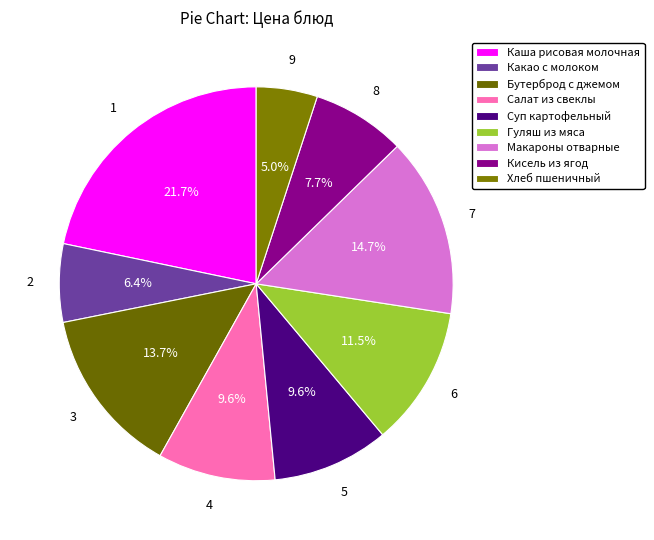

Is the sum of Суп картофельный and Салат из свеклы greater than half?

No